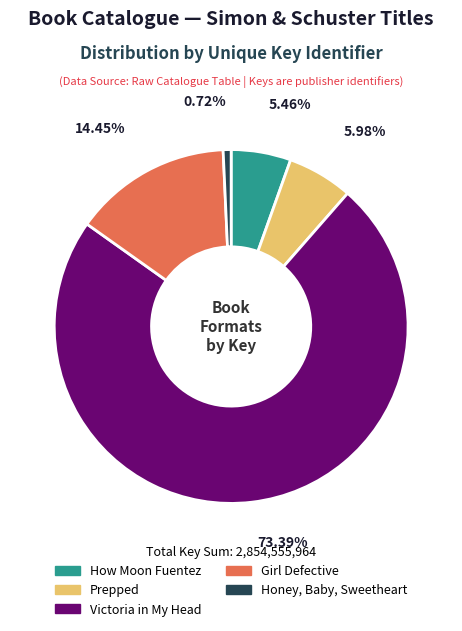

Does any single category account for the majority?

Yes